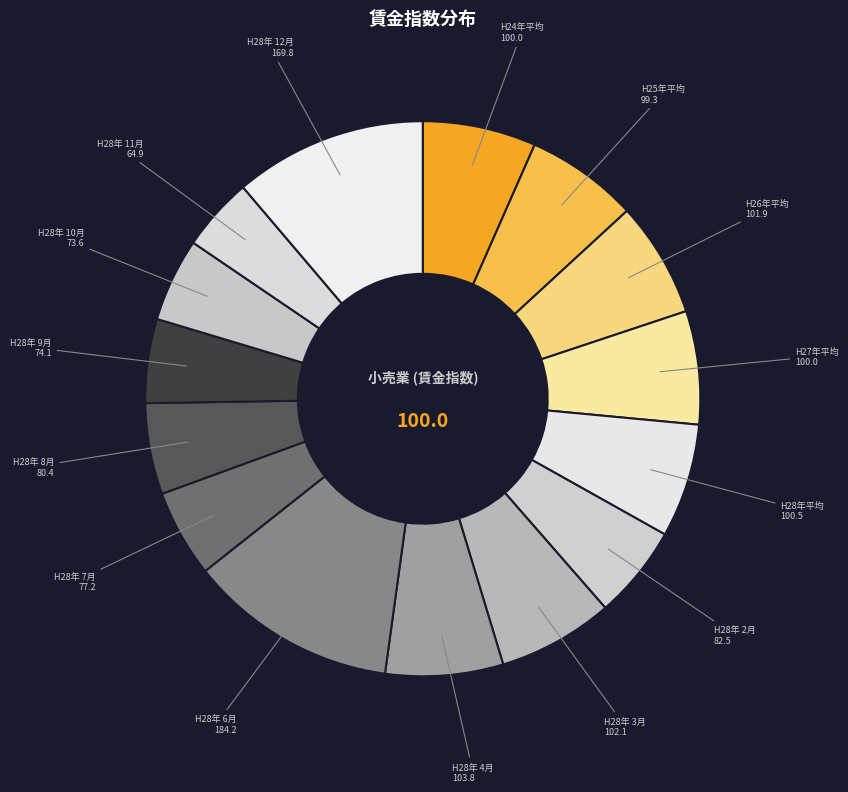

Rank the categories by value from highest to lowest.

H28年 6月, H28年 12月, H28年 4月, H28年 3月, H26年平均, H28年平均, H24年平均, H27年平均, H25年平均, H28年 2月, H28年 8月, H28年 7月, H28年 9月, H28年 10月, H28年 11月